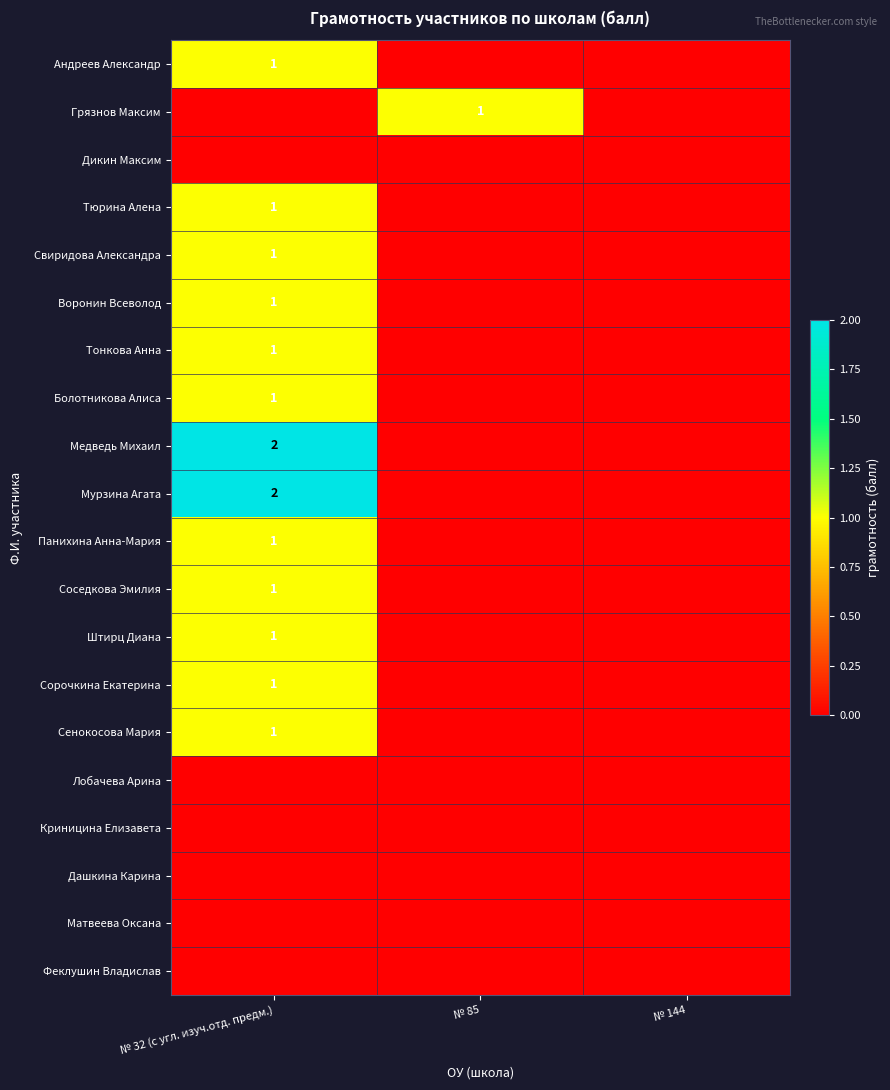

At which category is the sum across all series the highest?

№ 32 (с угл. изуч.отд. предм.)